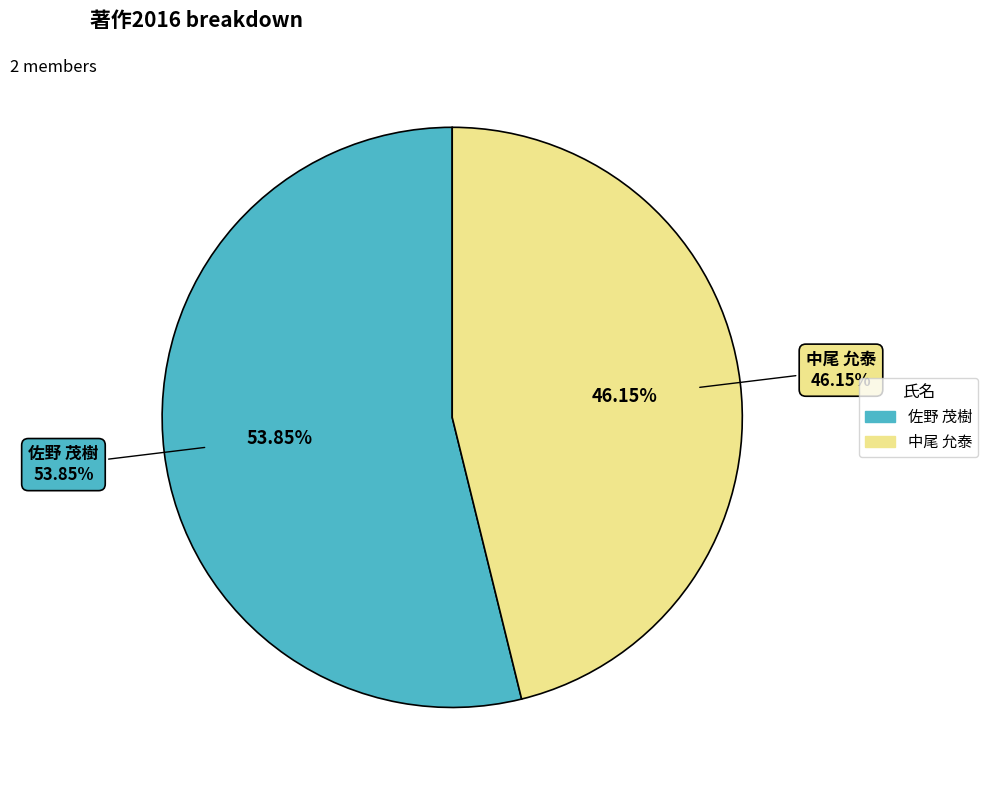

Is the sum of 佐野 茂樹 and 中尾 允泰 greater than half?

Yes